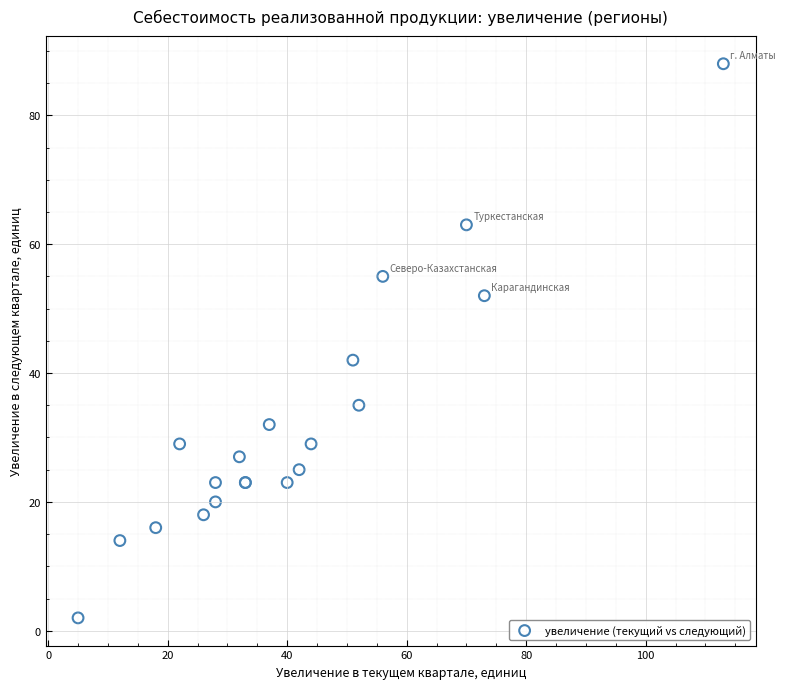

What Y value in the scatter plot is closest to 45?

42